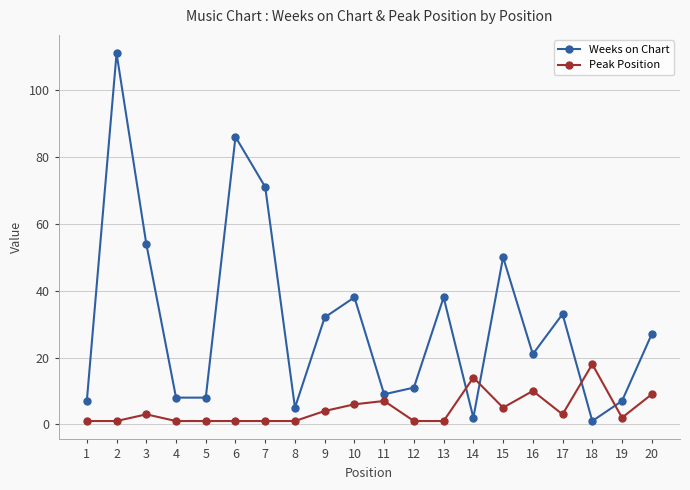

What is the spread (max minus min) of values at 9?

28